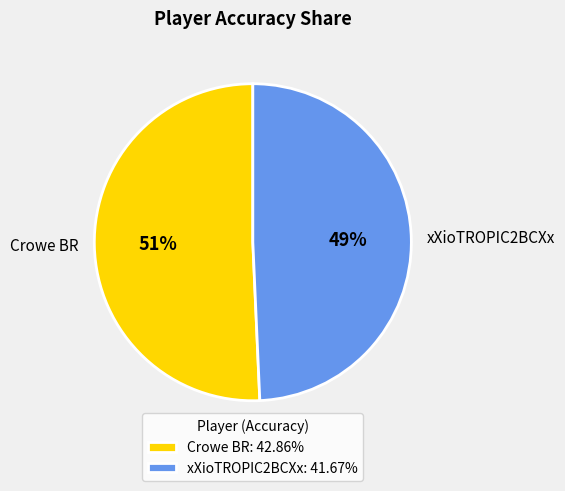

Which category has the biggest portion of the pie?

Crowe BR